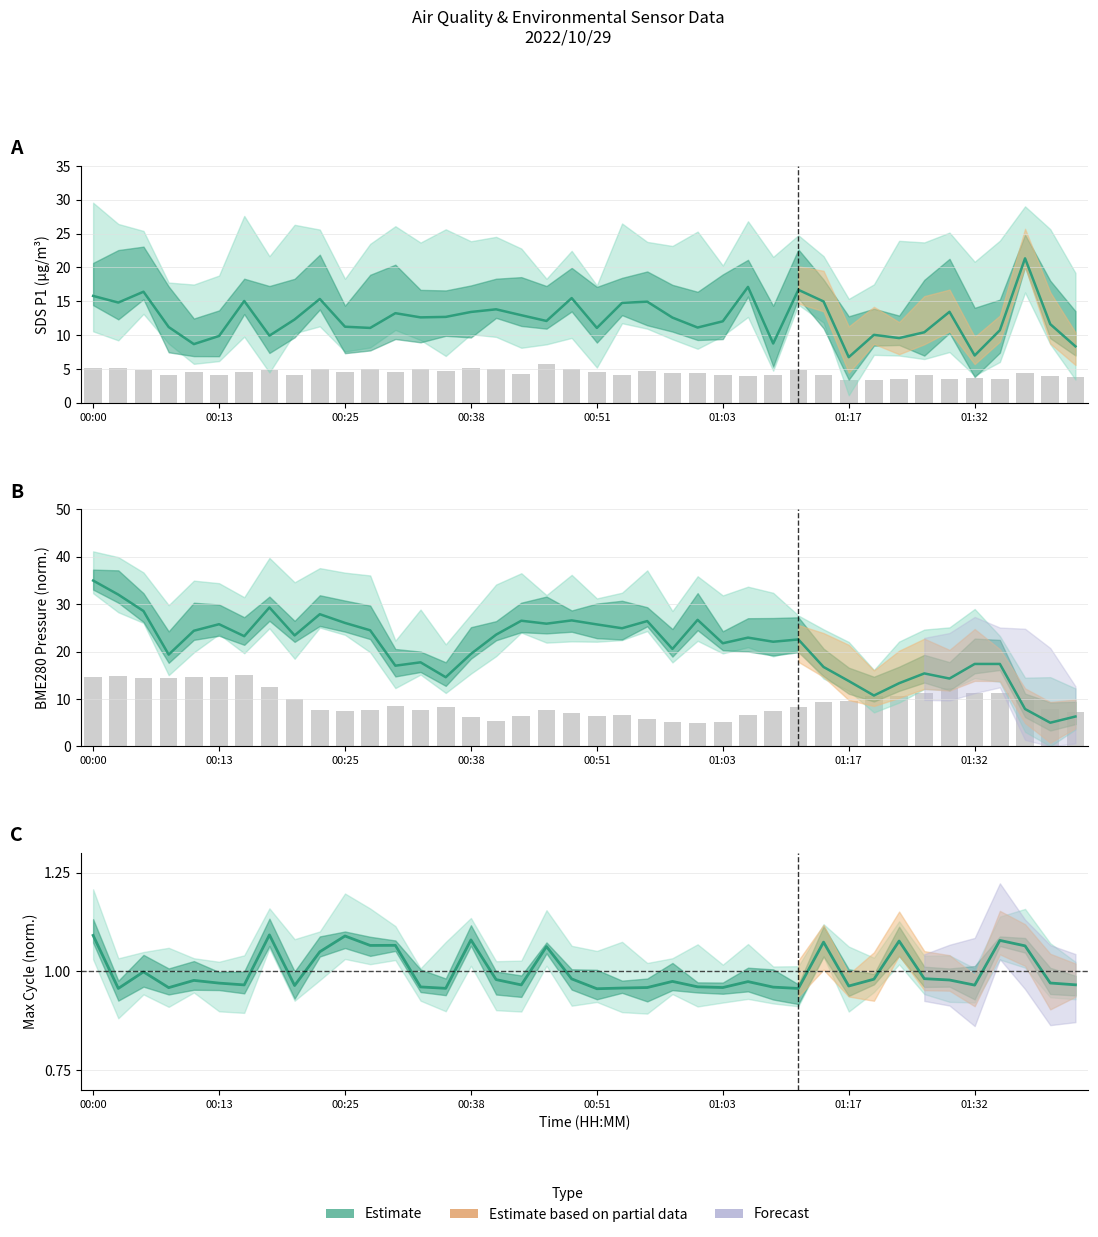

True or false: SDS_P2 (bars) has a value of 3.1 at 00:25.

False